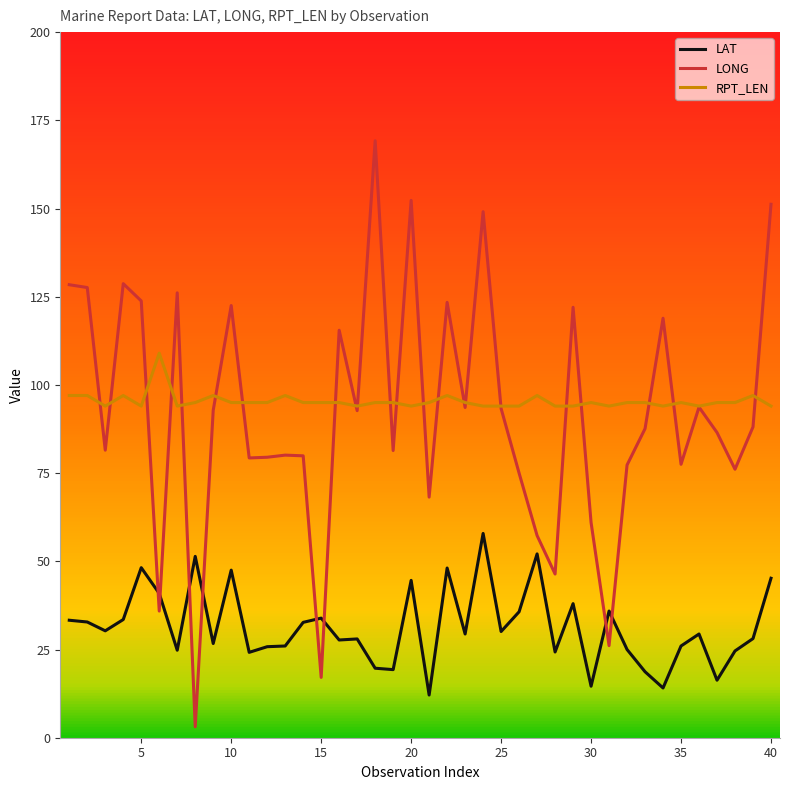

How many lines are shown in the chart?

3